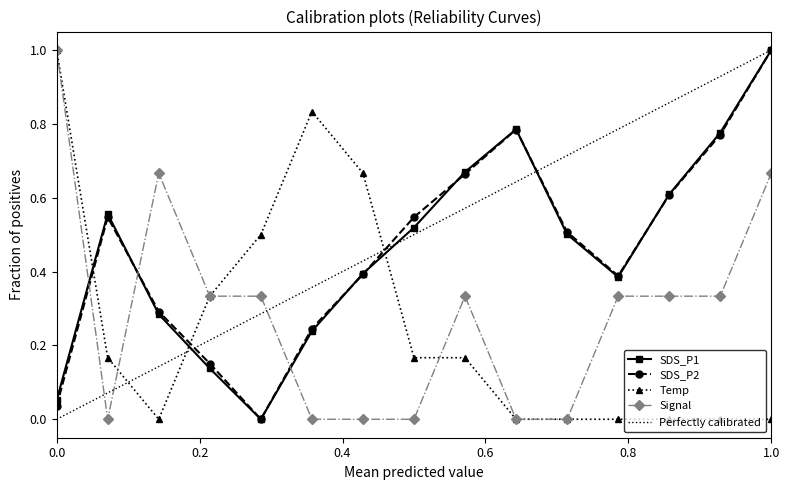

Which series ends up on top after the final intersection of Temp and SDS_P2?

SDS_P2